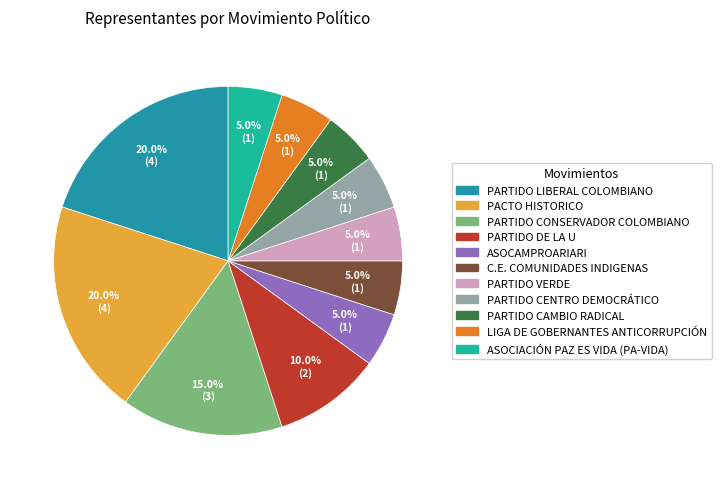

Which has a higher value, PACTO HISTORICO or ASOCAMPROARIARI?

PACTO HISTORICO